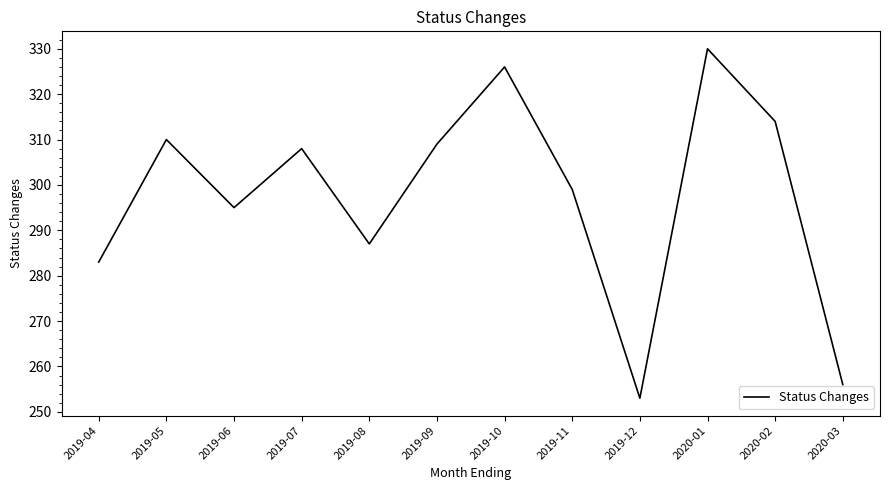

How many values are below 308?

6